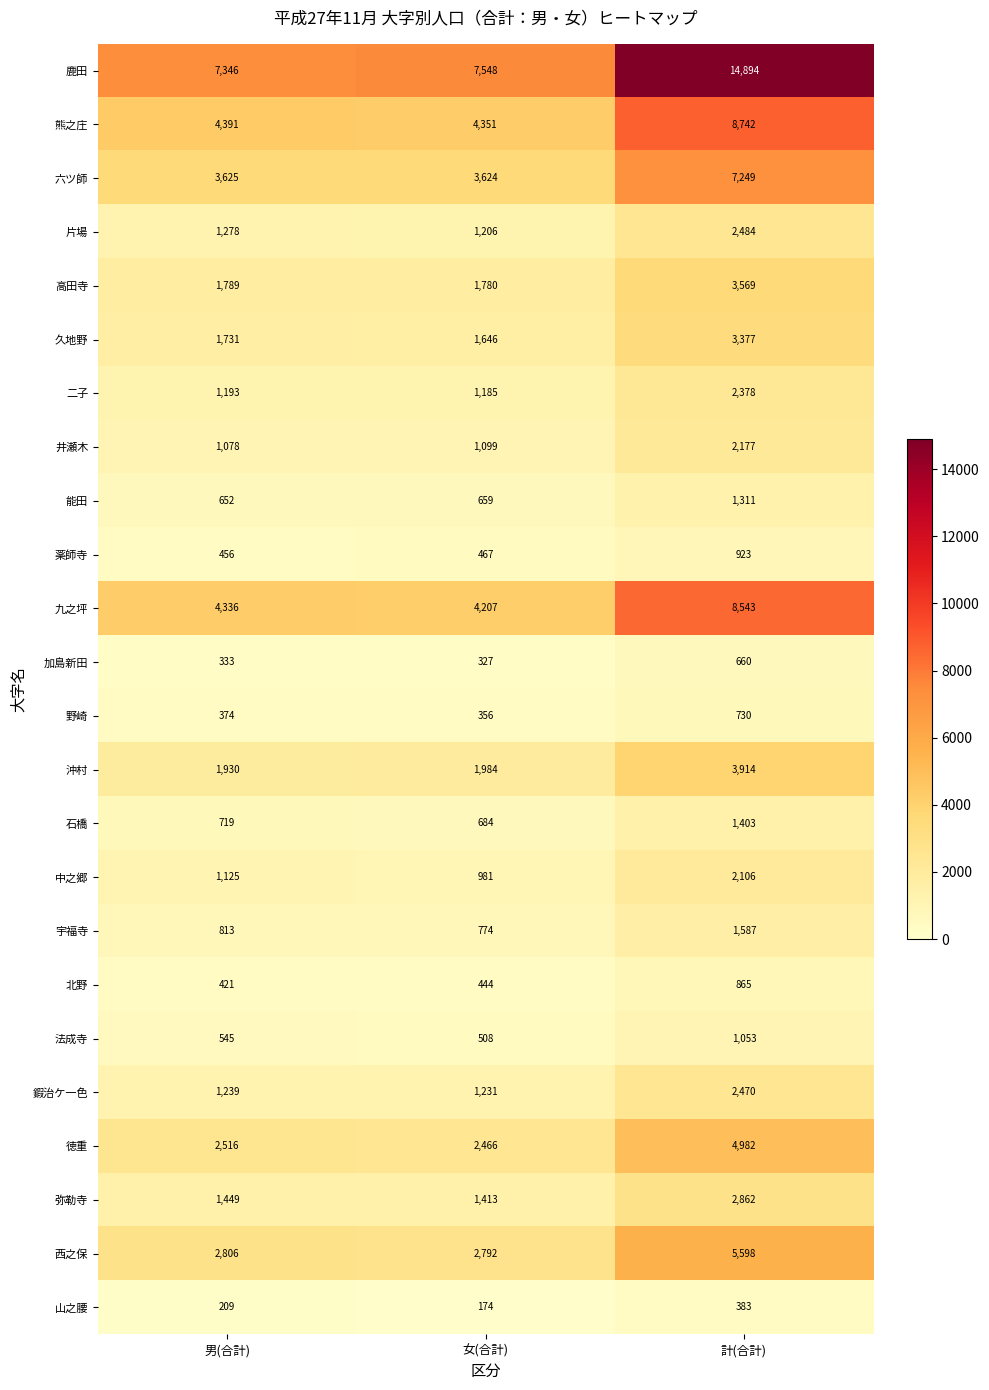

The 野崎 series shows 597 at 男(合計). True or false?

False